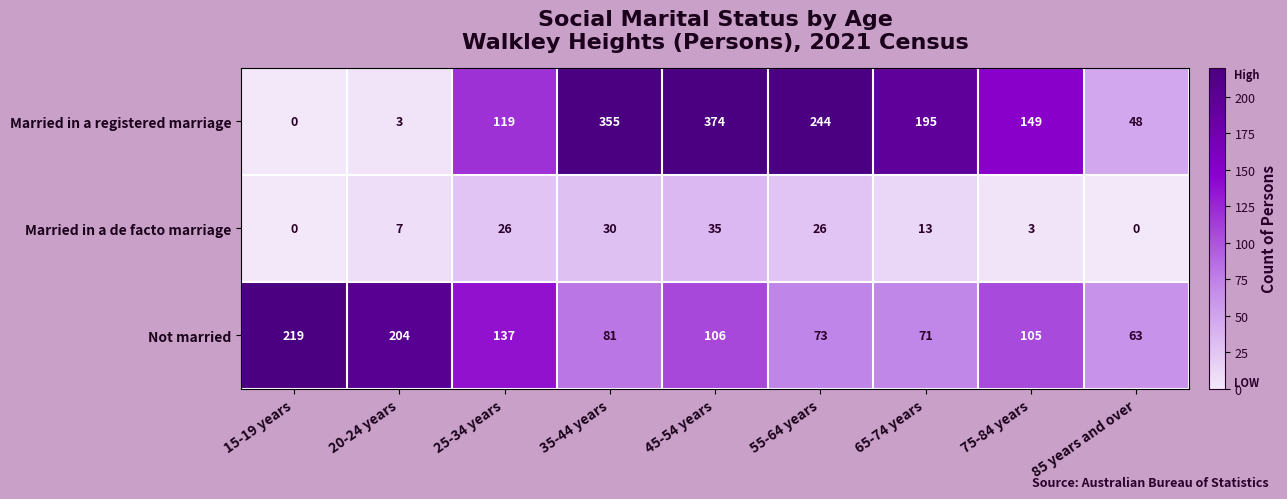

At 65-74 years, list the series in order from largest to smallest.

Married in a registered marriage, Not married, Married in a de facto marriage